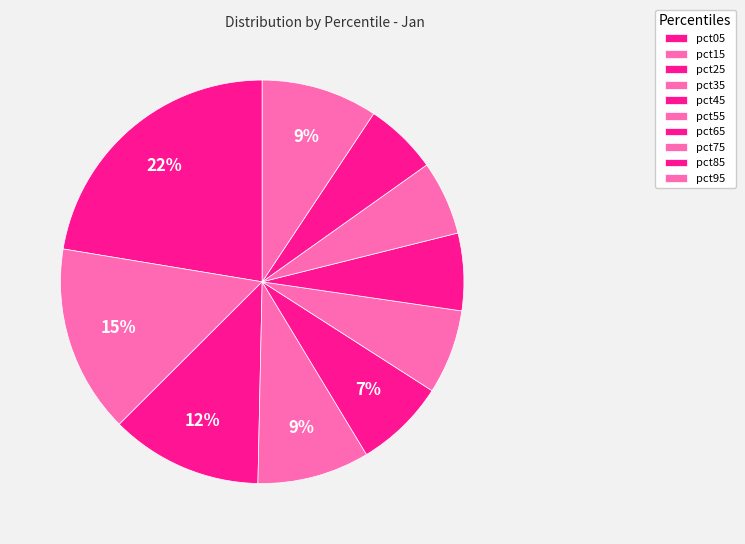

To the nearest percent, what portion does pct15 represent?

15%